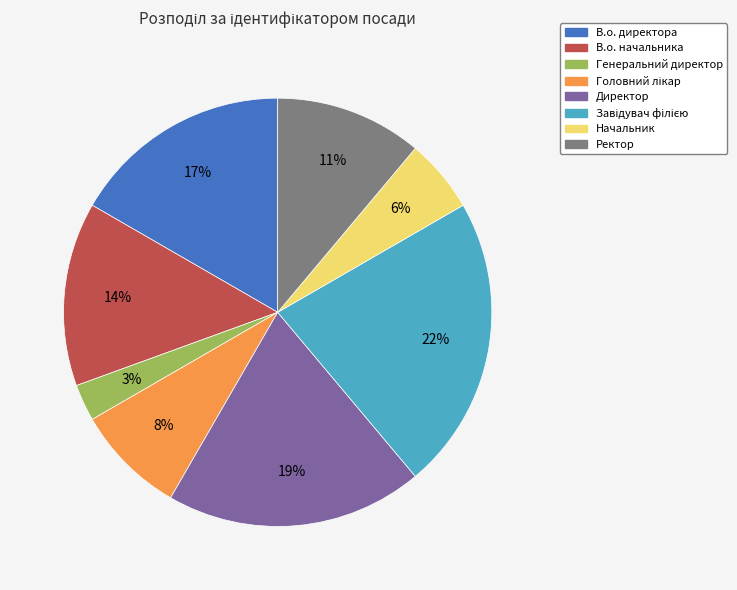

Is the sum of В.о. директора and Генеральний директор greater than half?

No